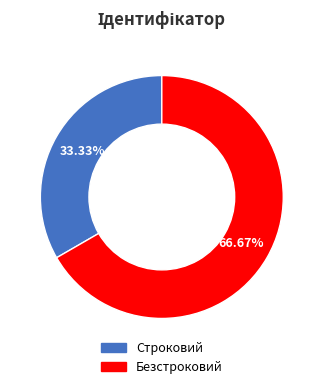

True or false: Безстроковий accounts for 56% of the total.

False